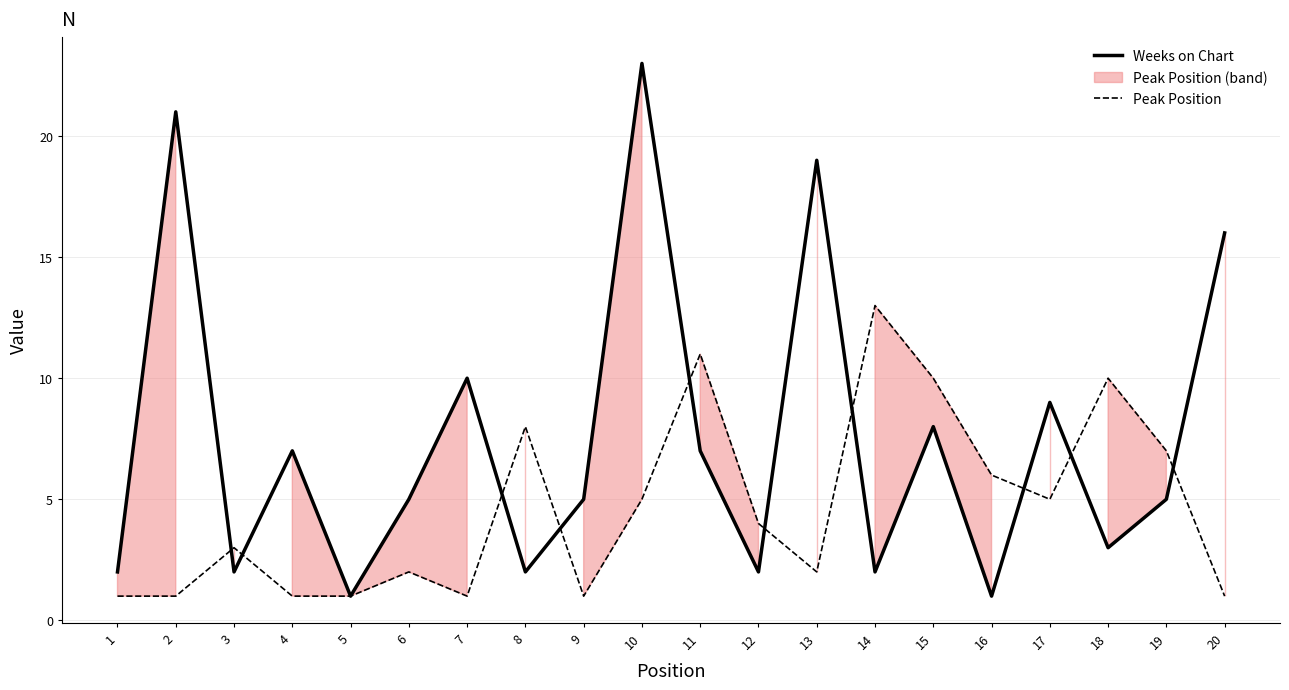

Is the value of Peak Position at 13 greater than the value of Weeks on Chart at 12?

No